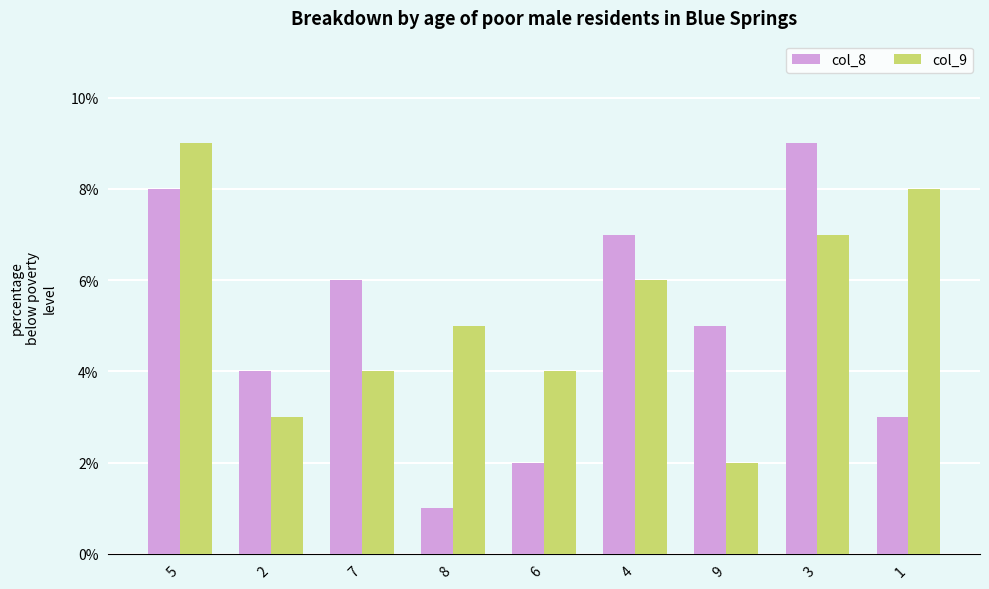

What is the label of the 6th bar from the right?

8